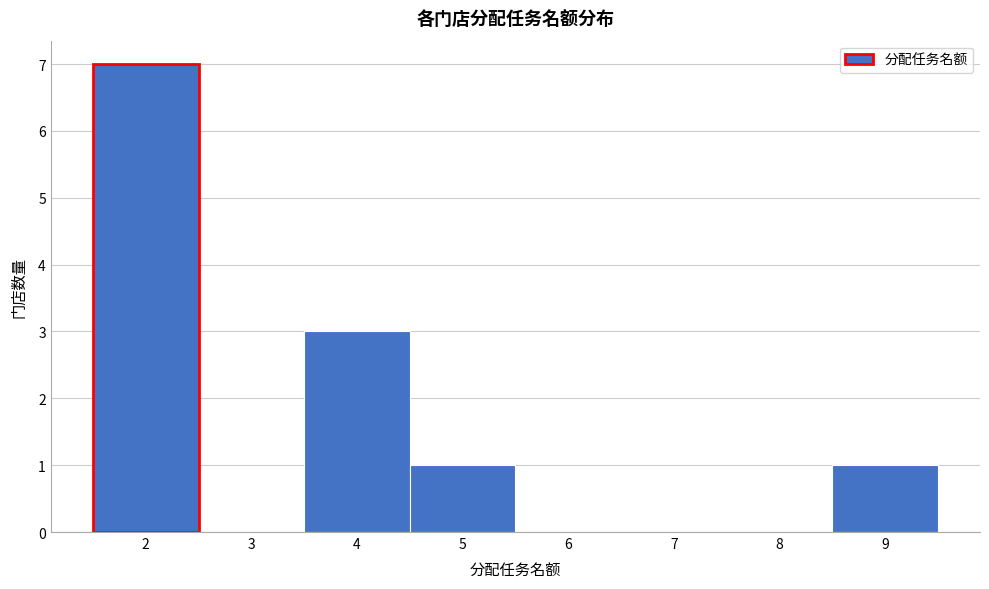

Reading left to right, list every bar in this chart as the range it spans on the x-axis followed by its height. The values are not printed on the chart, so give them approximately, as read against the axis.

1.5 to 2.5: 7
2.5 to 3.5: 0
3.5 to 4.5: 3
4.5 to 5.5: 1
5.5 to 6.5: 0
6.5 to 7.5: 0
7.5 to 8.5: 0
8.5 to 9.5: 1